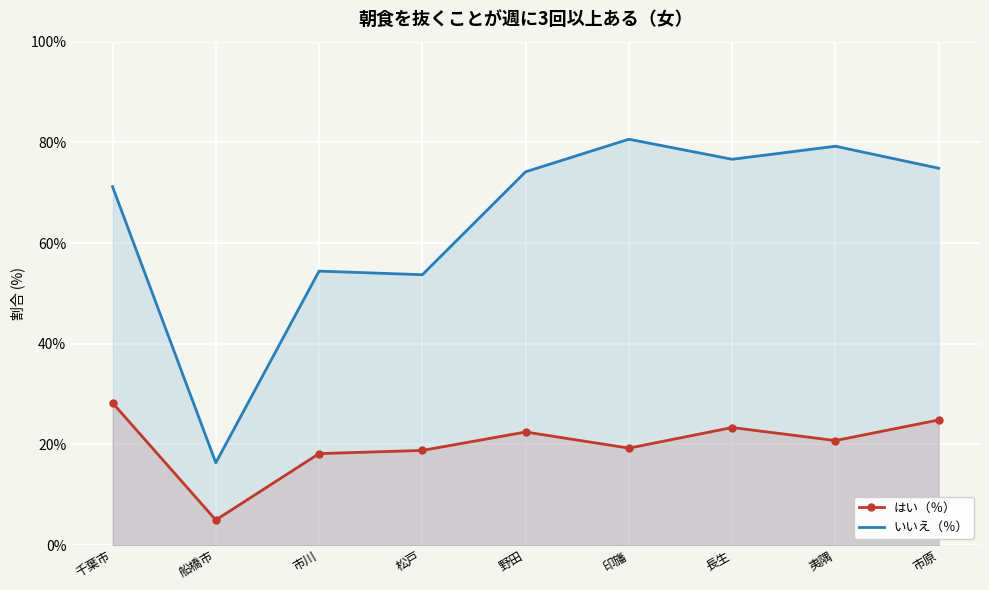

Between 船橋市 and 野田, which series saw the biggest shift?

いいえ（％）